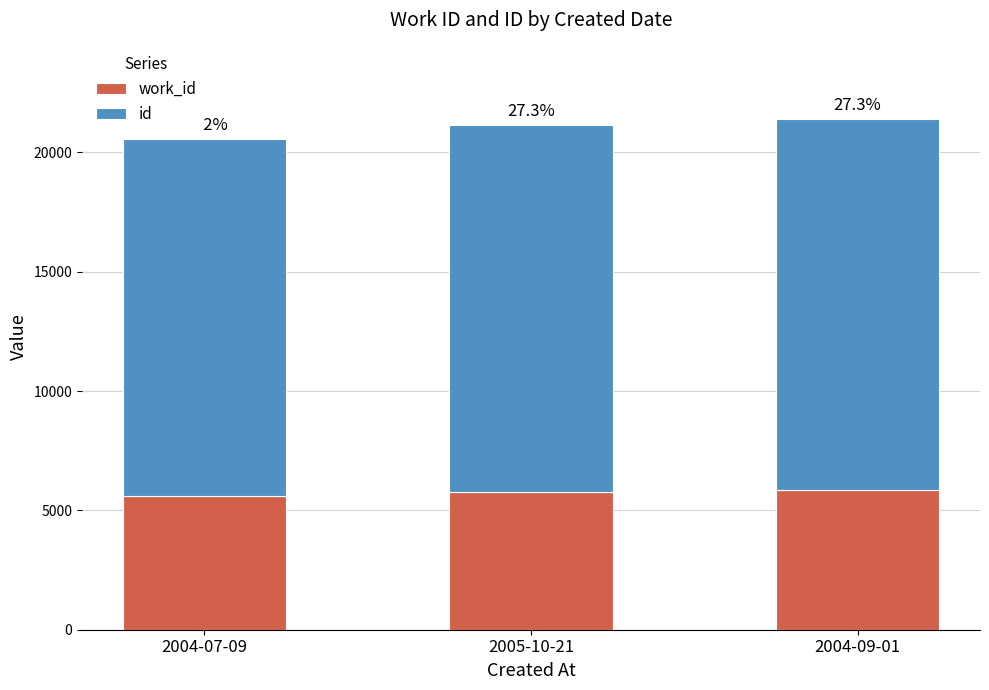

What are all the series names shown in the legend?

work_id, id